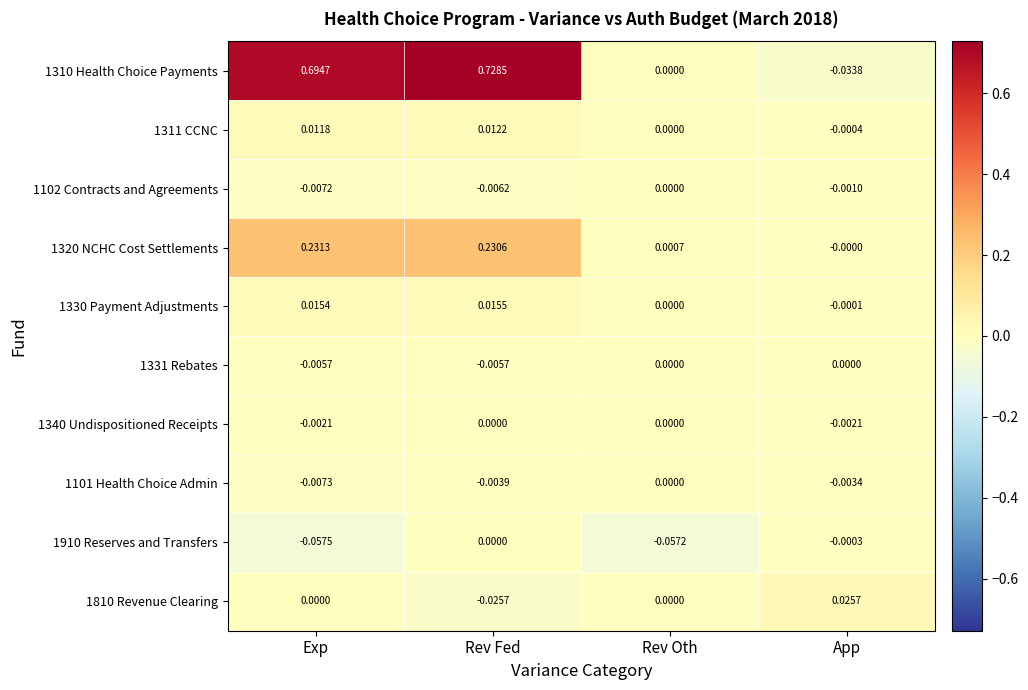

Where is 1330 Payment Adjustments nearest to the value 0?

Rev Oth